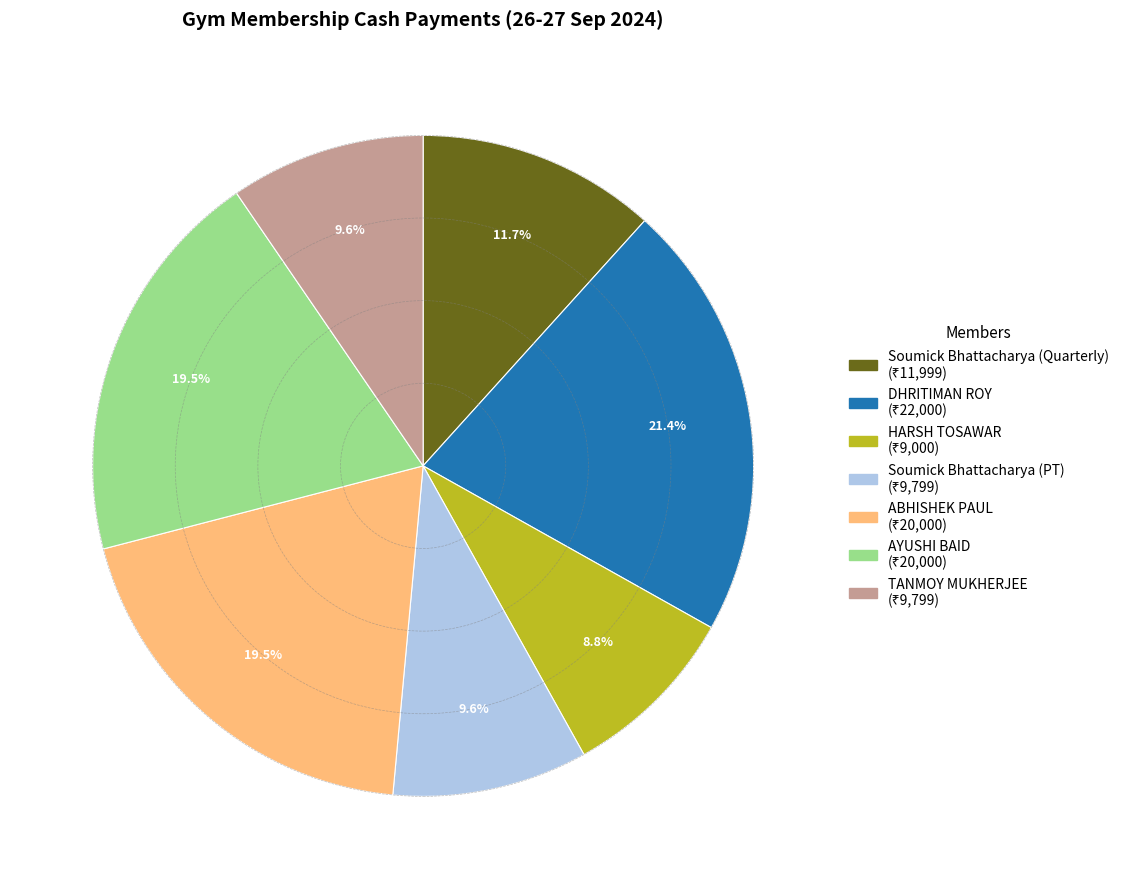

Does HARSH TOSAWAR account for over 50% of the chart?

No